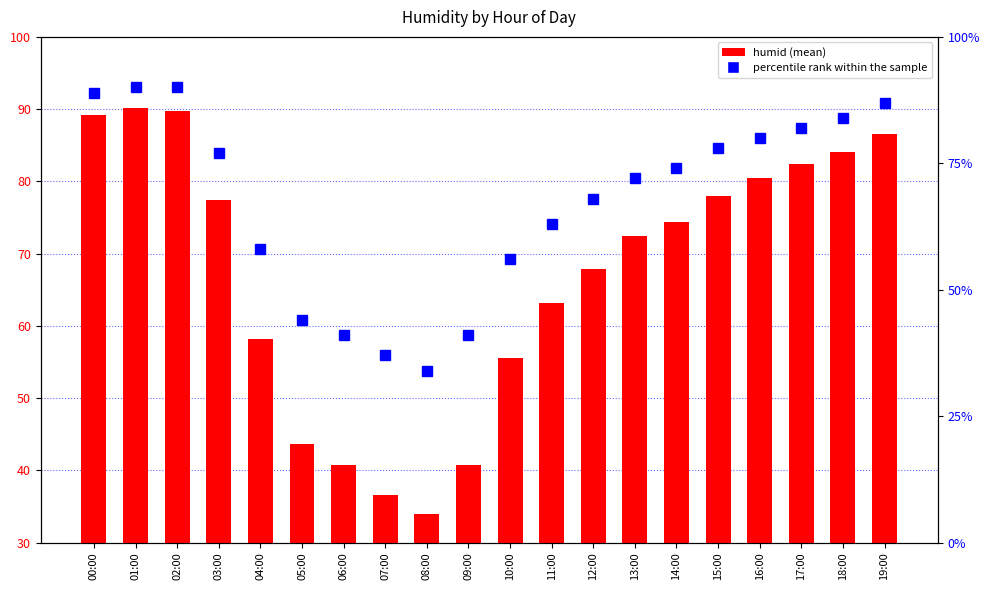

Rank the series by their average value, from lowest to highest.

percentile rank within the sample, humid